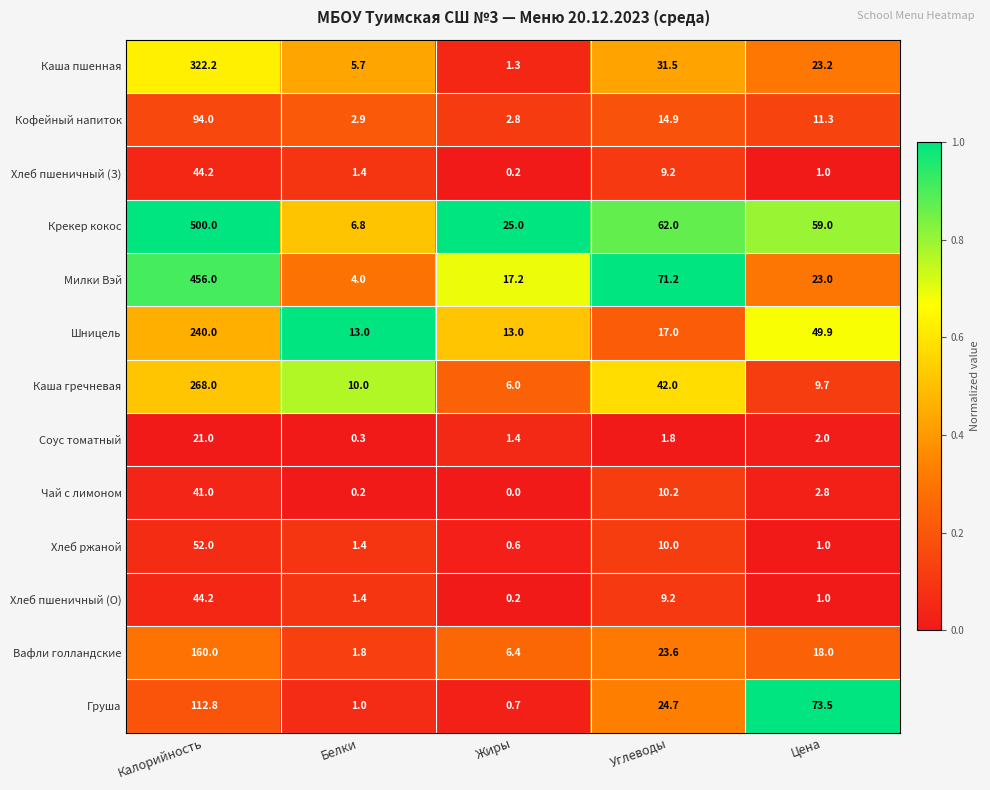

Read the Шницель value at Углеводы.

17.0